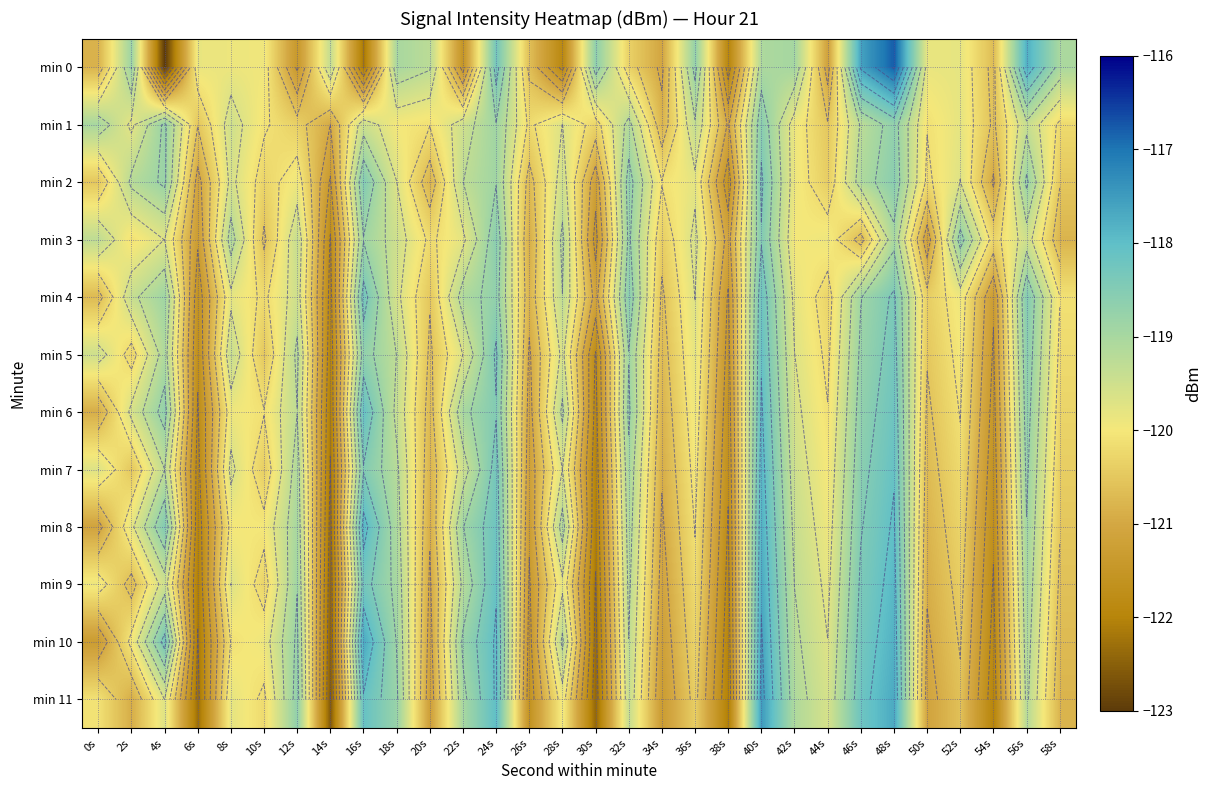

The value of min 10 at 4s is -118.3. True or false?

True